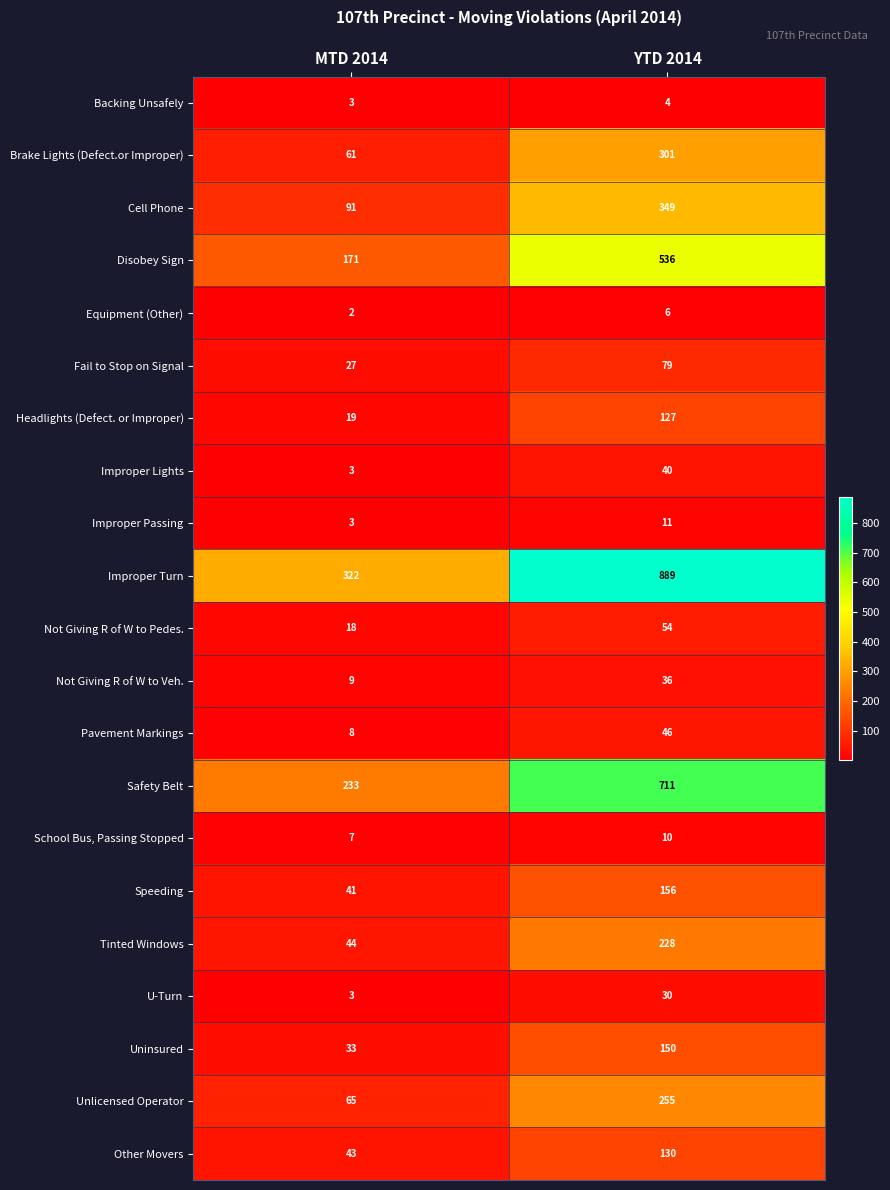

At which category is the sum across all series the highest?

YTD 2014